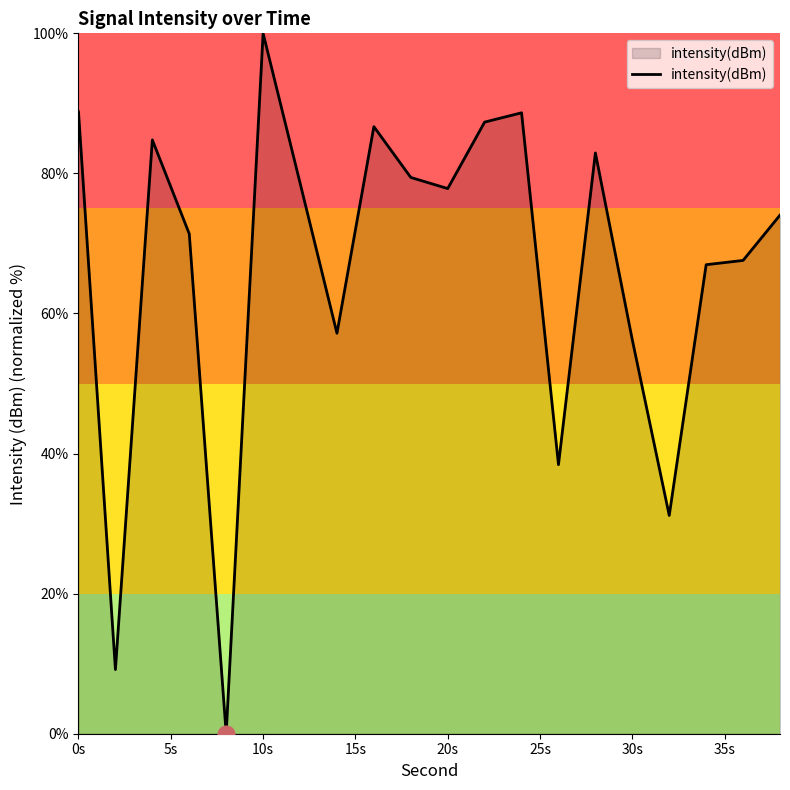

Does the chart display data point markers on the line(s)?

No